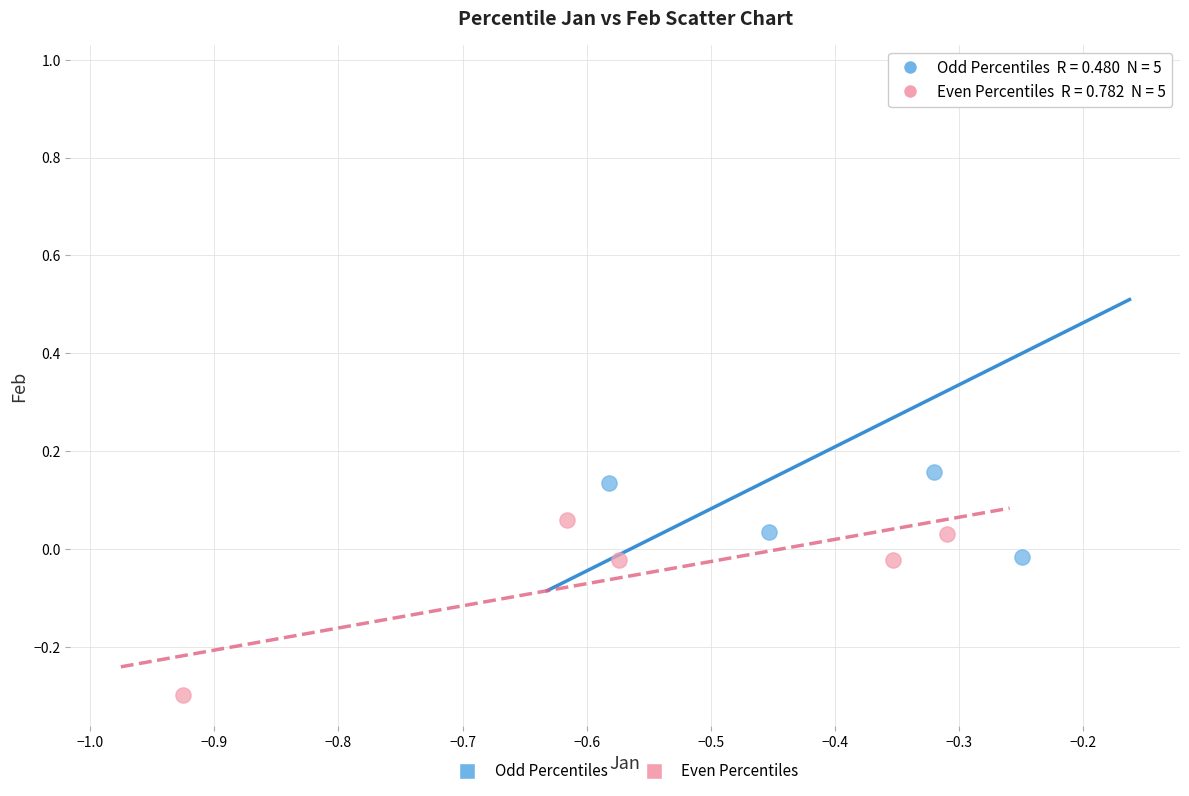

Which series contains the highest Y value?

Odd Percentiles